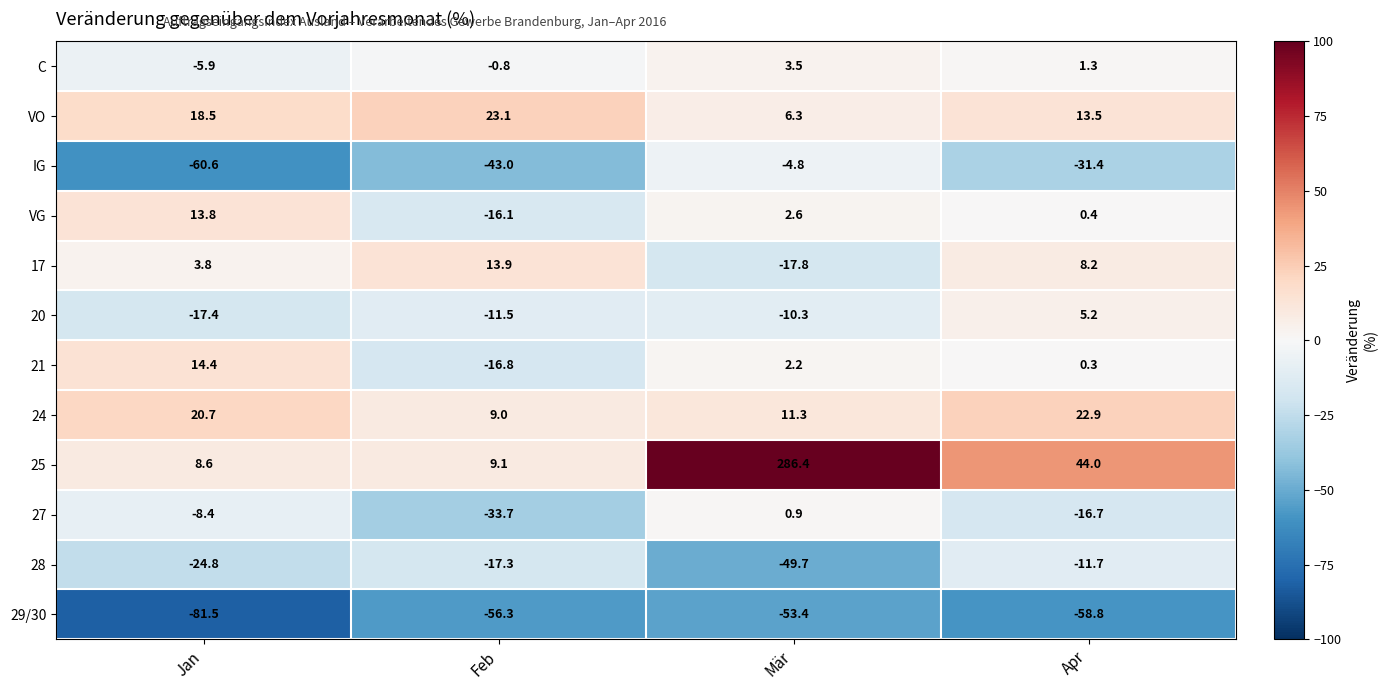

At which category is the sum across all series the highest?

Mär